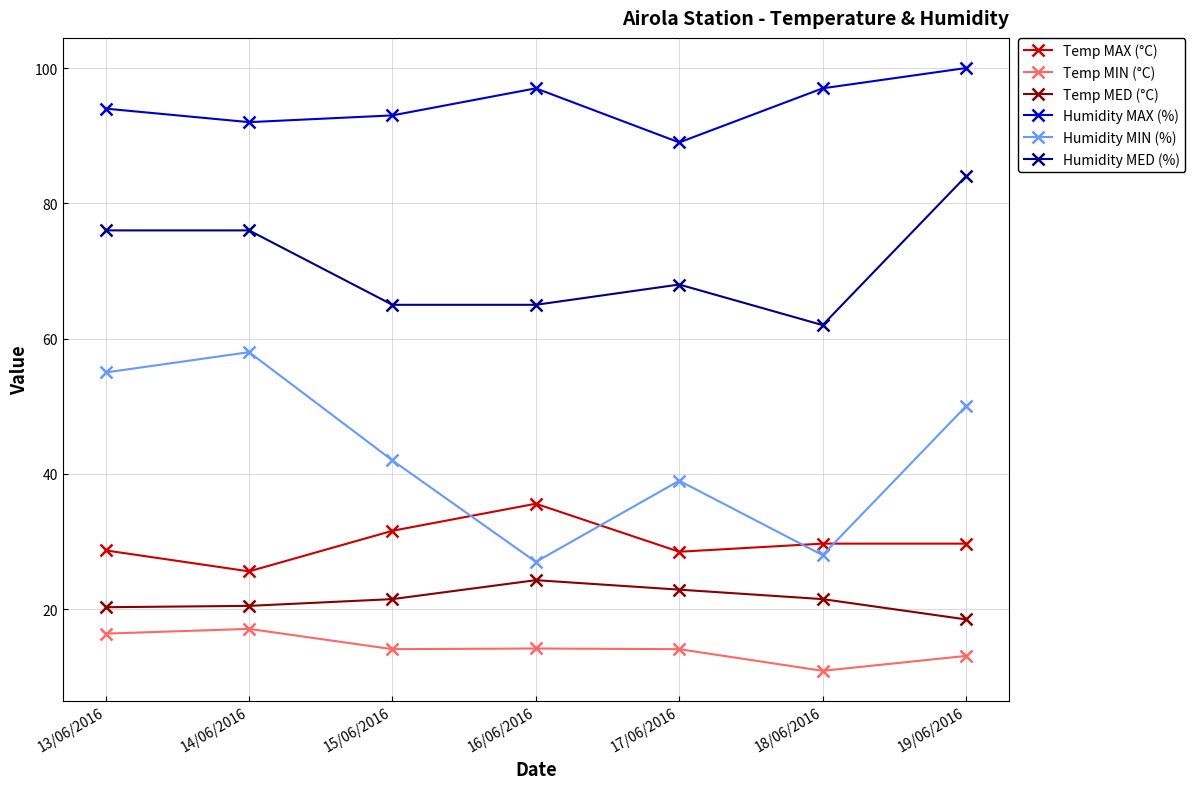

At how many categories does at least one series exceed 38?

7